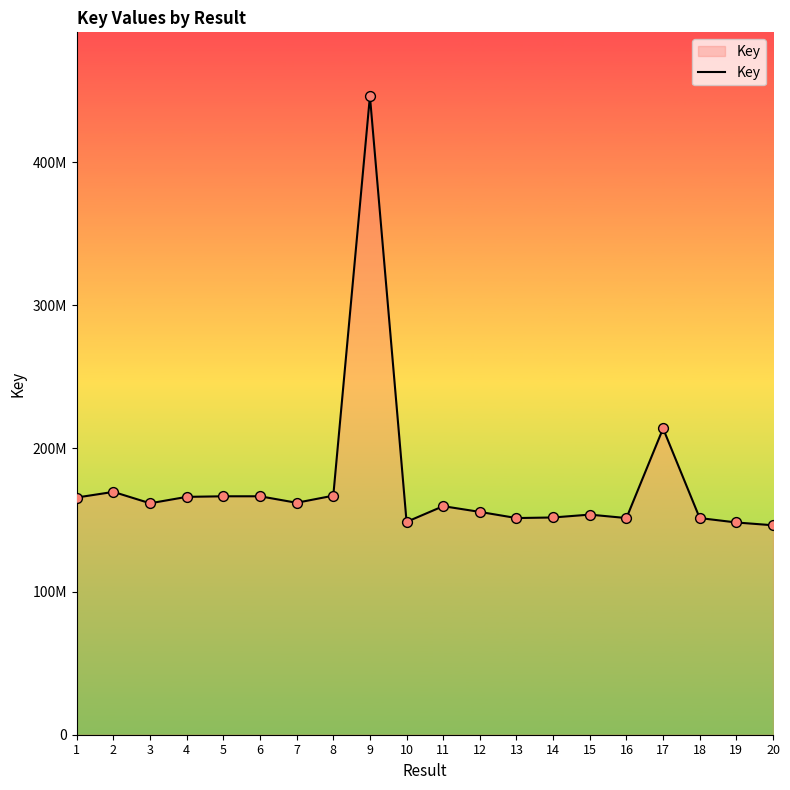

What is the change in value from 4 to 11?

-6497137